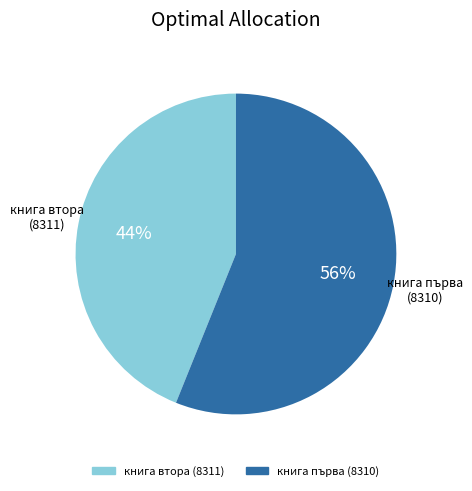

What is the ratio of the value at книга първа (8310) to the value at книга втора (8311)?

1.3